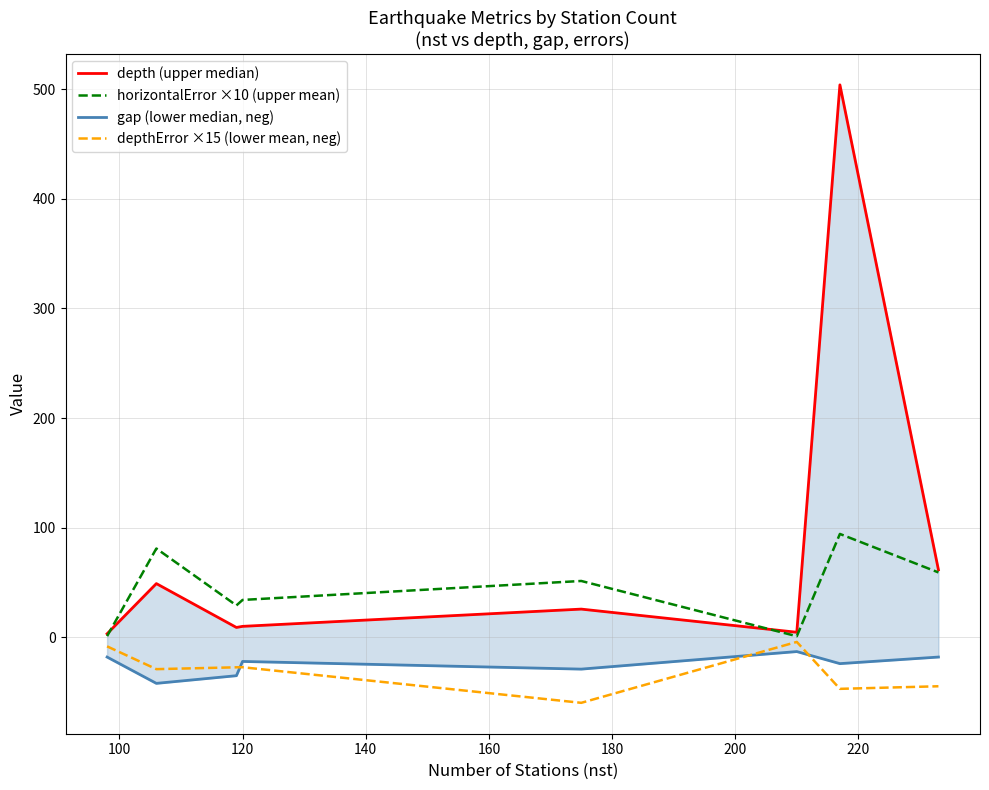

What is the lowest value of the depthError ×15 (lower mean, neg) series?

-59.7